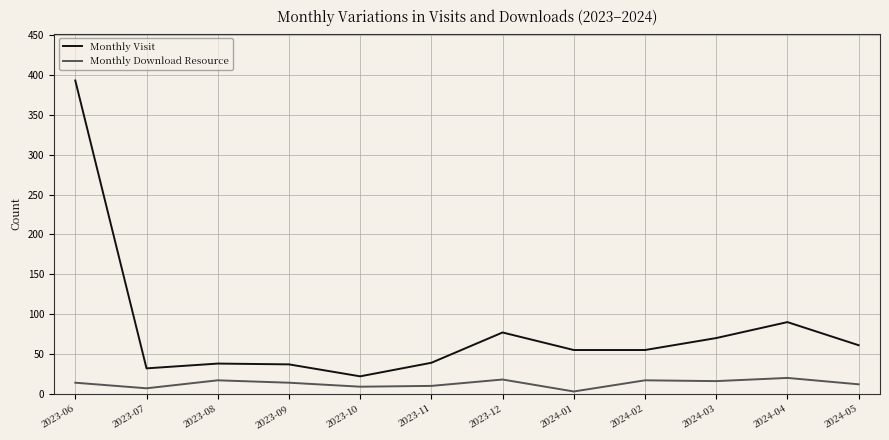

True or false: Monthly Visit and Monthly Download Resource intersect in this chart.

False